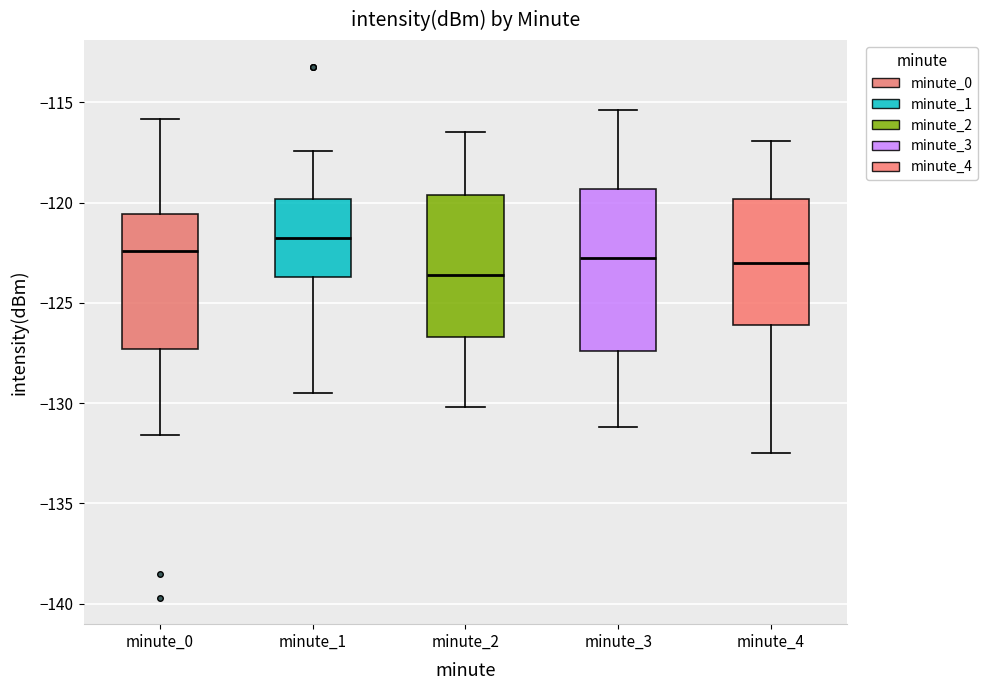

Reading left to right, transcribe this box plot: for each box, give where its median line is, the range the box spans, and where its two whiskers end, as read against the y-axis. The values are not printed on the chart, so give them approximately, as read against the axis.

minute_0: median -122.5, box -127.5 to -120.5, whiskers -131.5 to -116.0
minute_1: median -122.0, box -123.5 to -120.0, whiskers -129.5 to -117.5
minute_2: median -123.5, box -126.5 to -119.5, whiskers -130.0 to -116.5
minute_3: median -122.5, box -127.5 to -119.5, whiskers -131.0 to -115.5
minute_4: median -123.0, box -126.0 to -120.0, whiskers -132.5 to -117.0